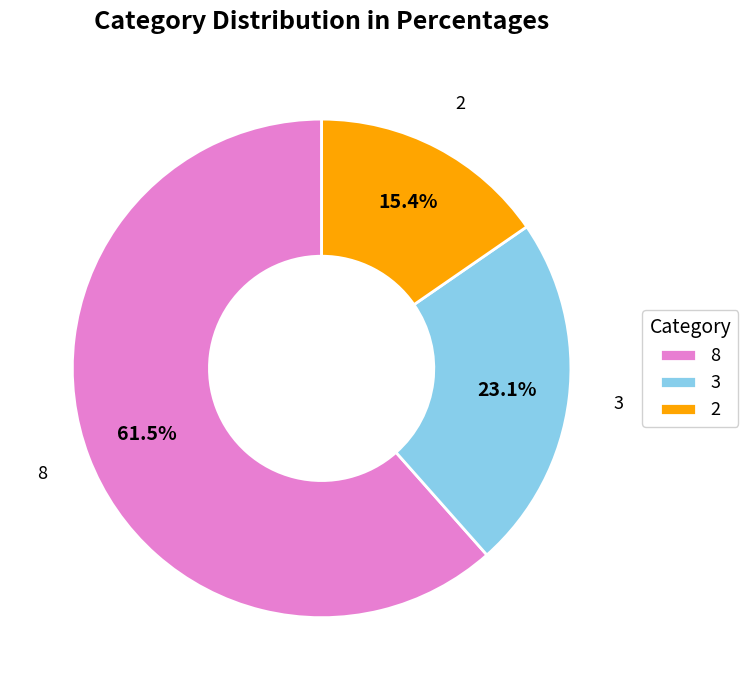

What is the ratio of the value at 2 to the value at 3?

0.7